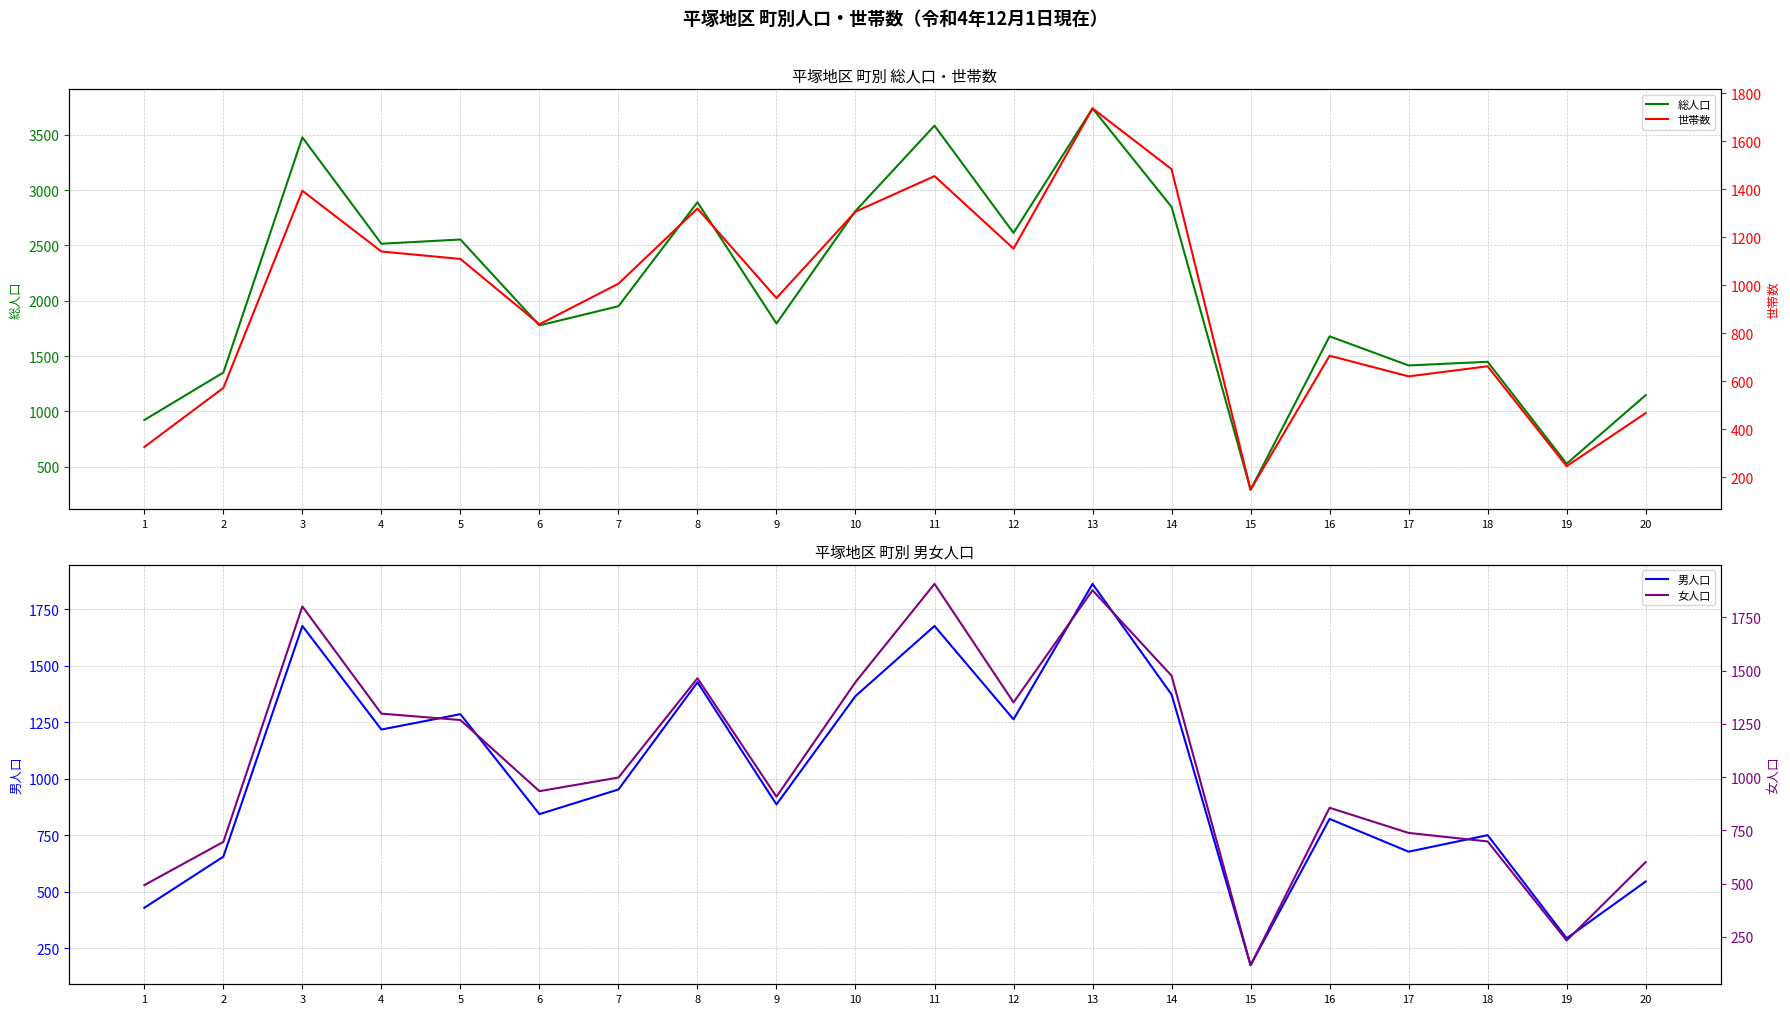

Does the chart display data point markers on the line(s)?

No